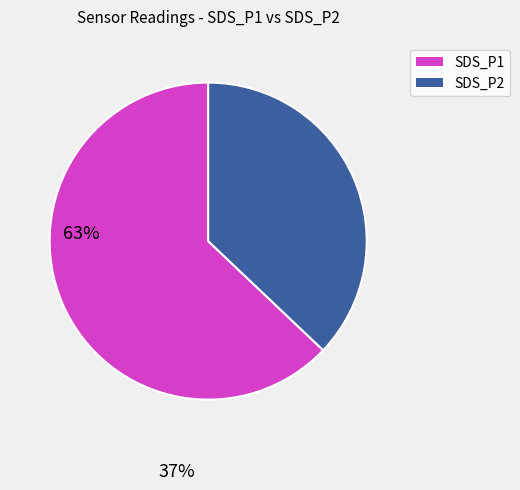

How many segments does this pie chart have?

2